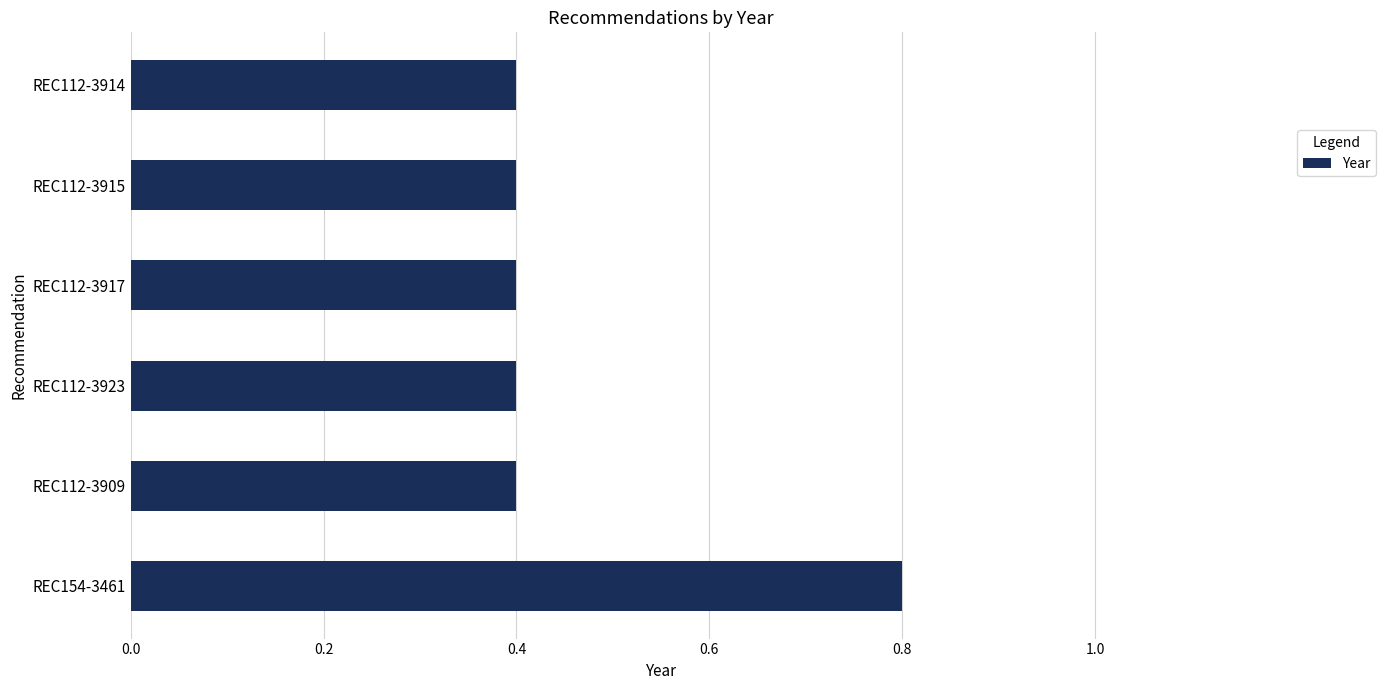

Is it true that the value at REC112-3923 is 0.4?

True